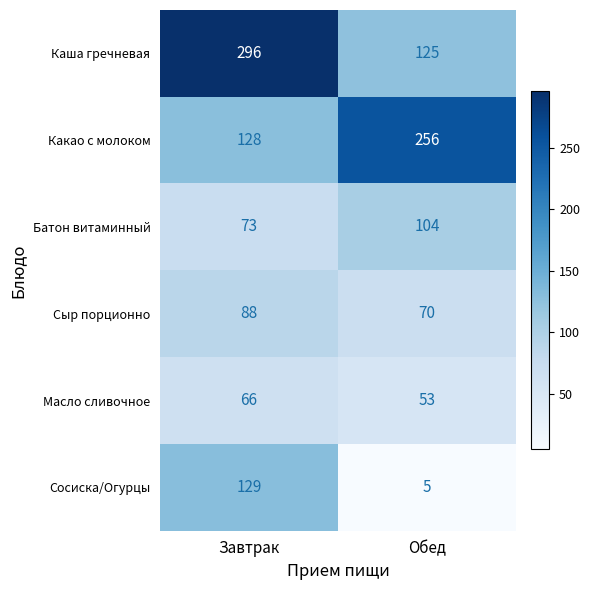

Rank the series by their maximum value, from highest to lowest.

Каша гречневая, Какао с молоком, Сосиска/Огурцы, Батон витаминный, Сыр порционно, Масло сливочное